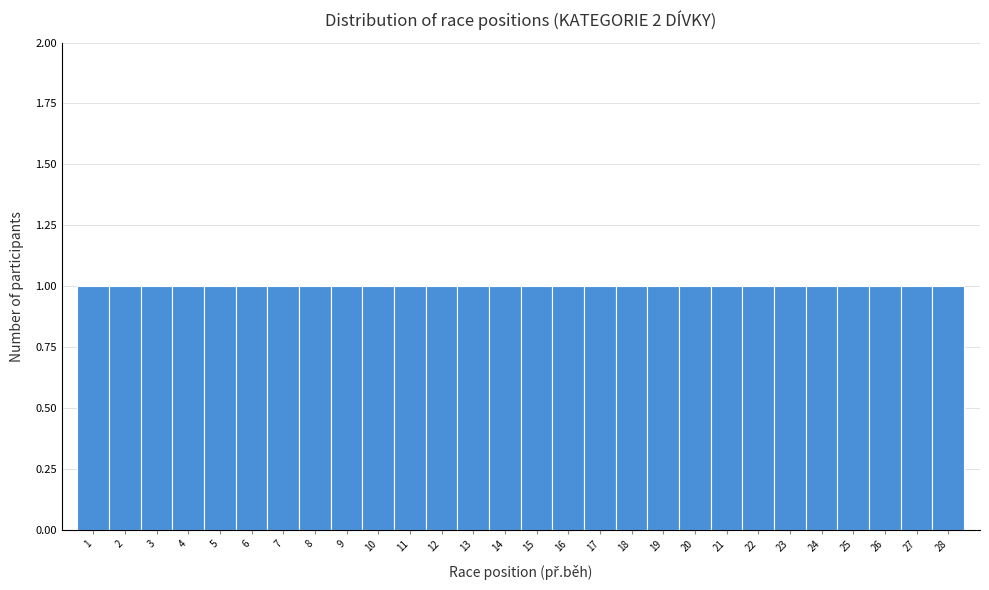

How tall is the bar that spans 5.5 to 6.5 on the x-axis? The values are not printed on the chart, so give them approximately, as read against the axis.

1